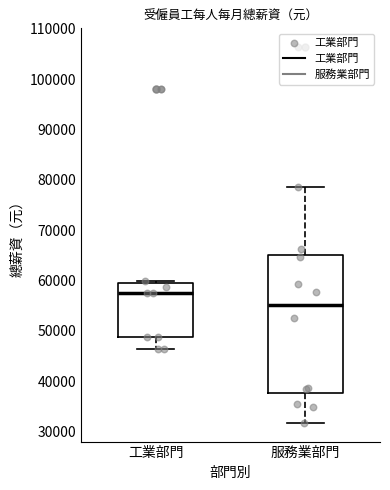

Where is the lower edge of the box for 工業部門 on the y-axis? The values are not printed on the chart, so give them approximately, as read against the axis.

49000